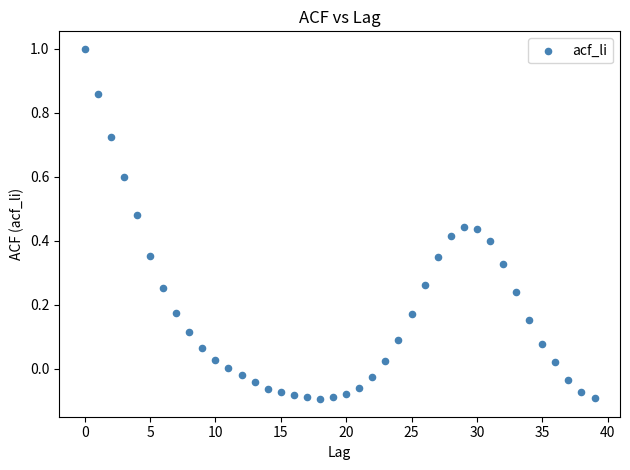

What is the range of Y values (max minus min)?

1.1